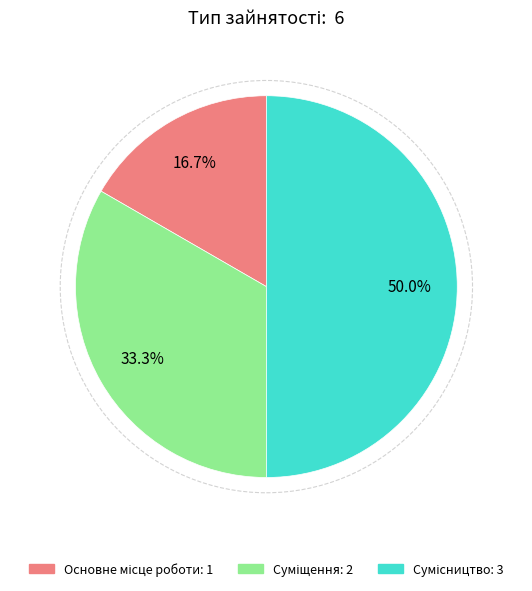

What percentage is the Основне місце роботи slice, to the nearest percent?

17%